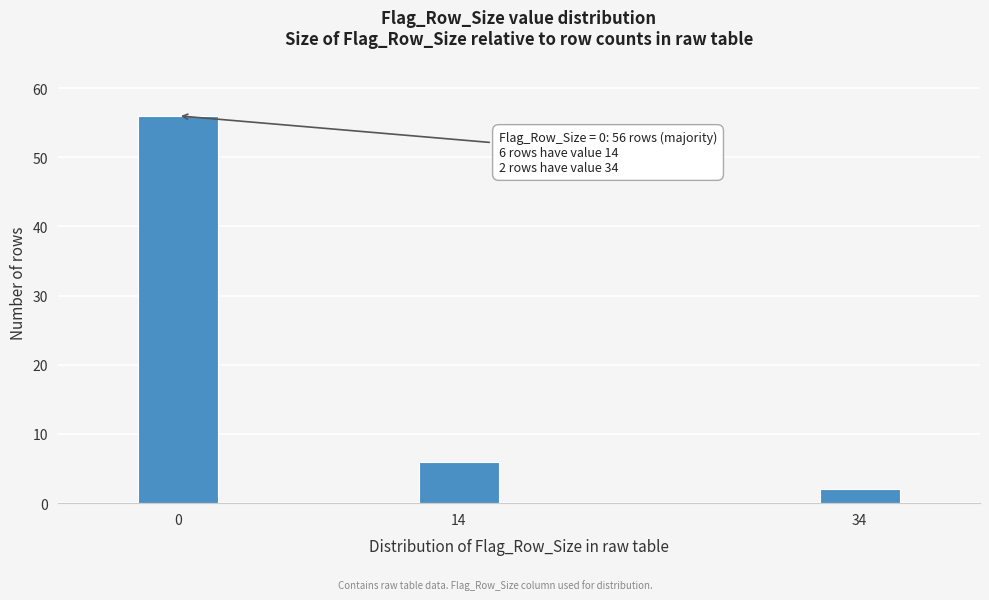

Reading left to right, transcribe all the data shown in this chart.

0=56	14=6	34=2